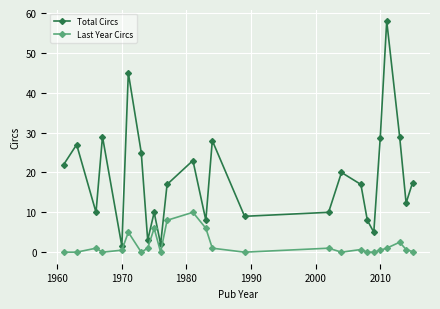

True or false: Last Year Circs has more than 0 interior local peaks.

True